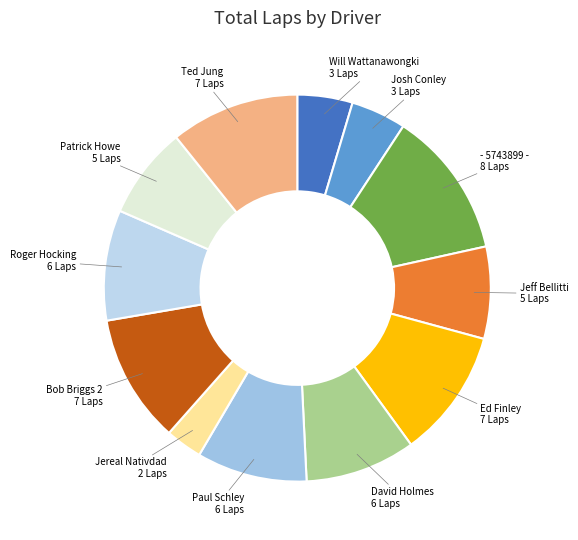

Count the number of slices in the pie.

12